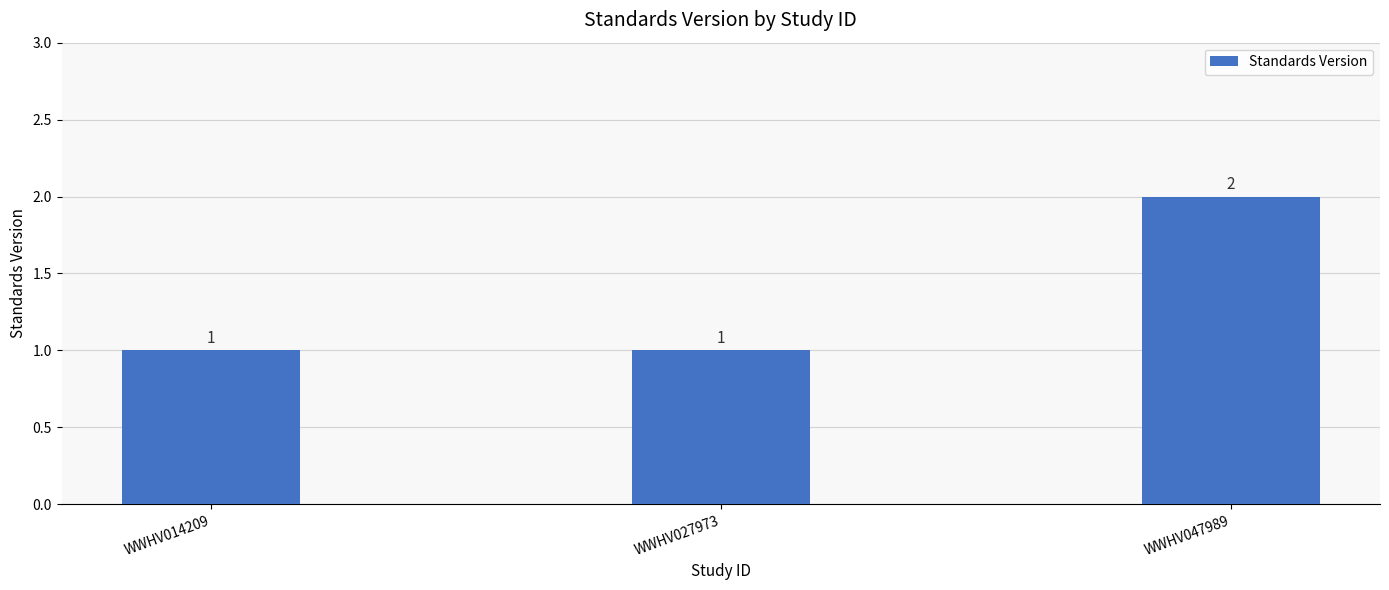

Is it true that the value at WWHV047989 is 3?

False